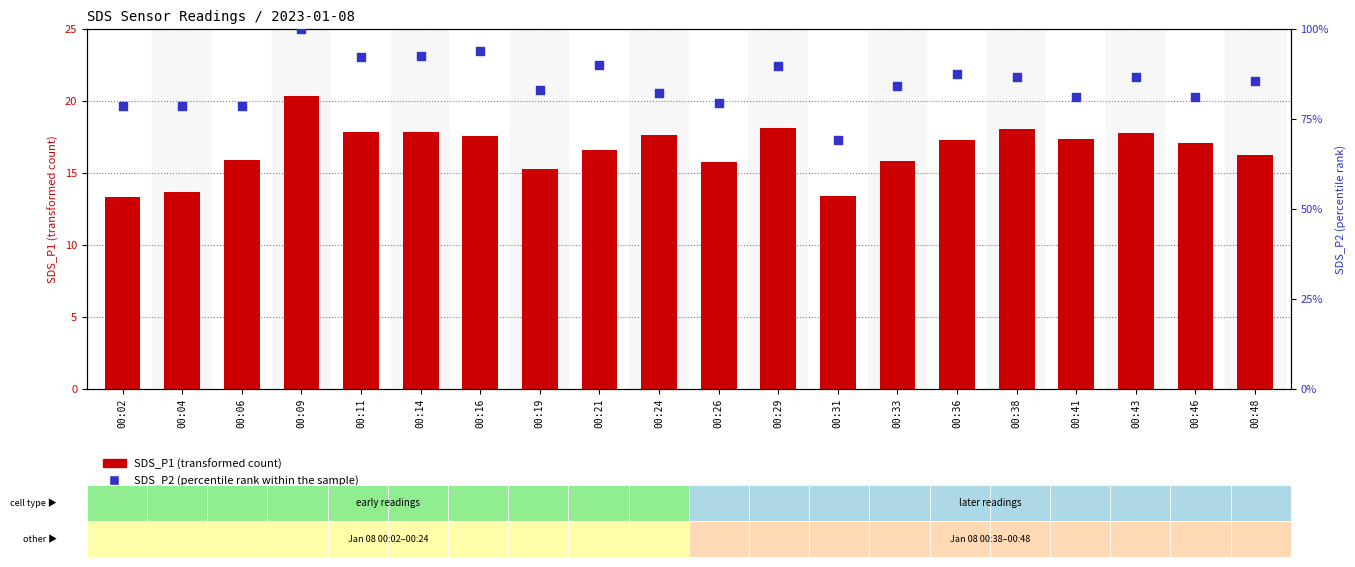

Which series contains the lowest Y value?

SDS_P1 (transformed count)